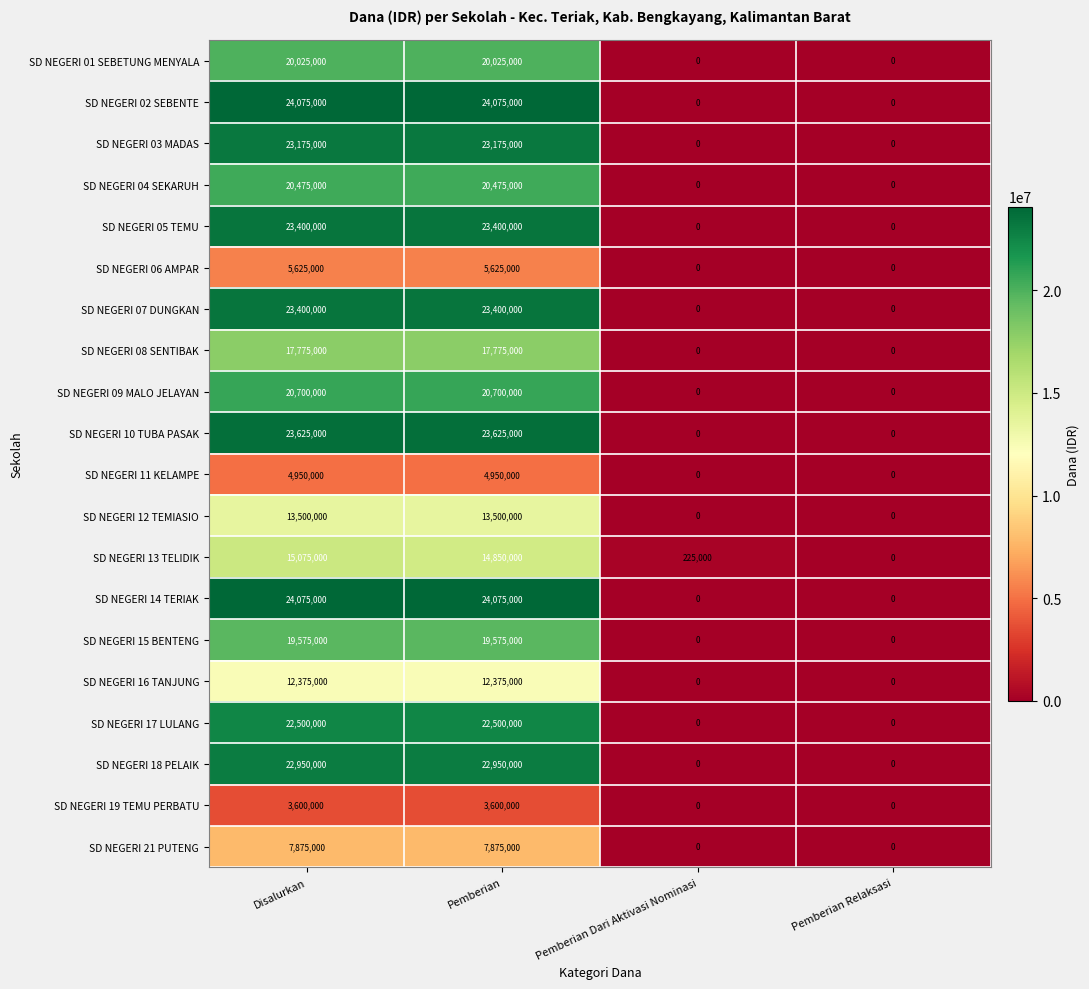

At which category is the sum across all series the highest?

Disalurkan